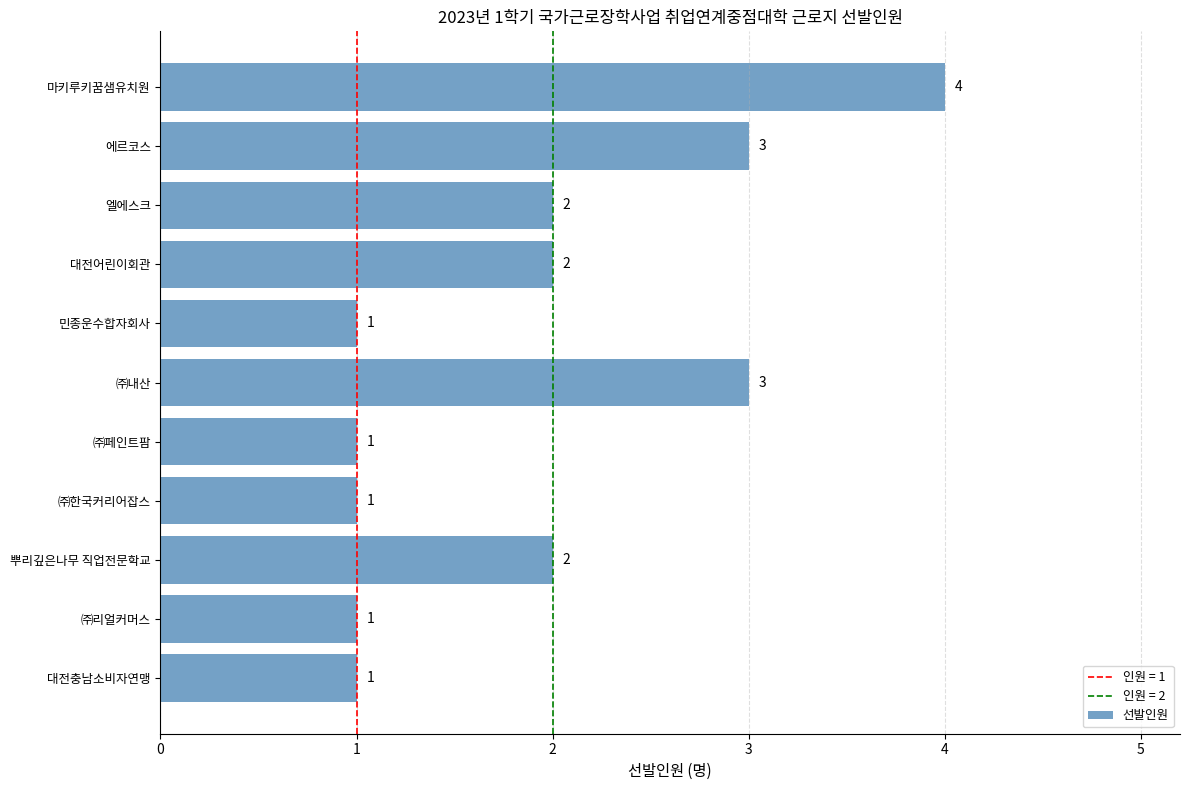

How many values are between 1 and 3?

10